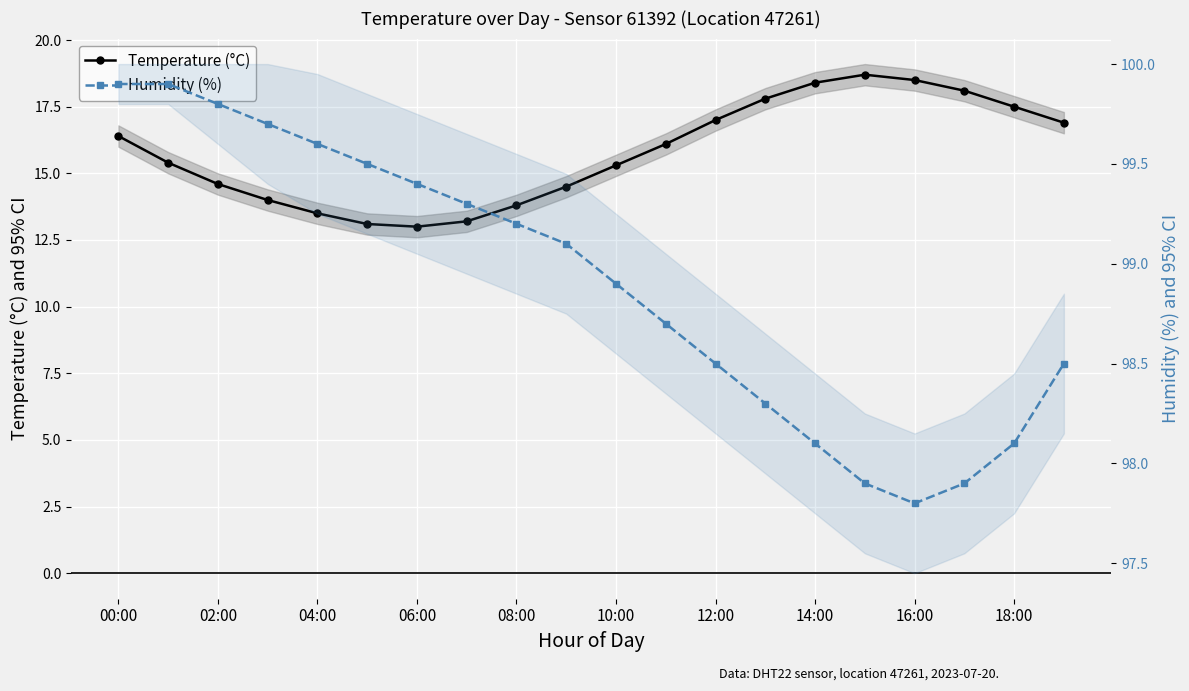

The value of Temperature (°C) at 15 is 11.9. True or false?

False